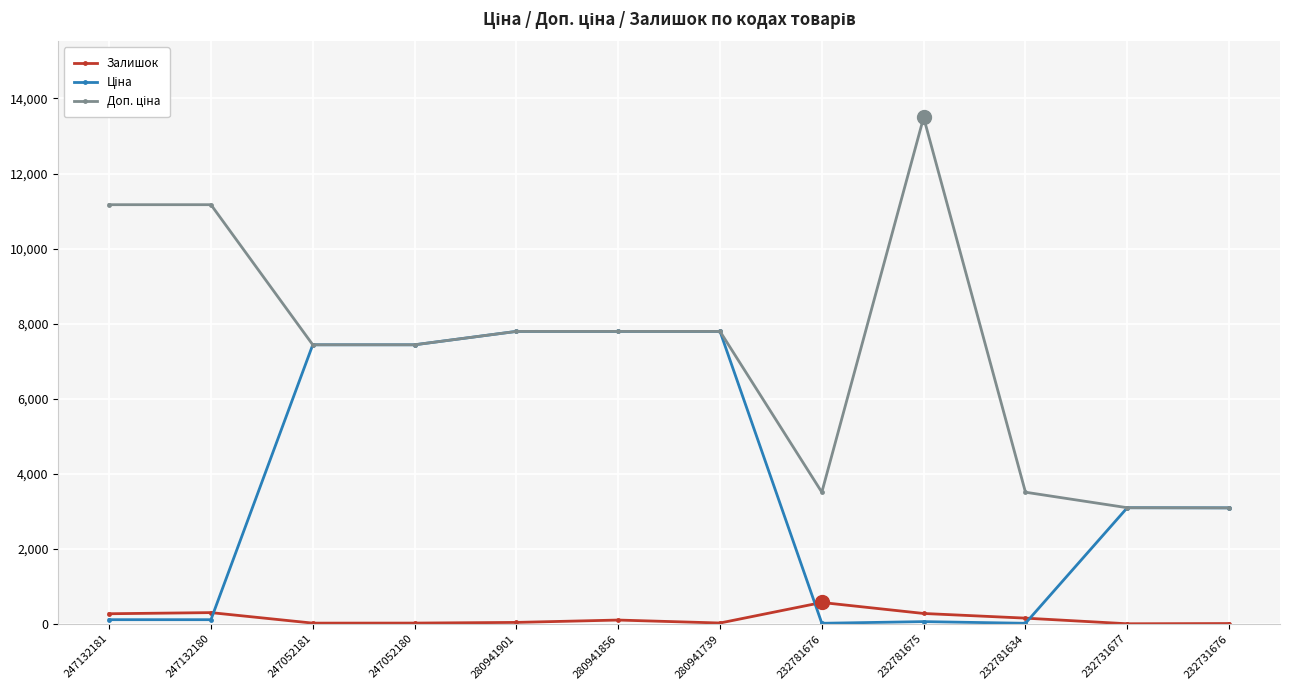

What is the highest value of the Залишок series?

570.0